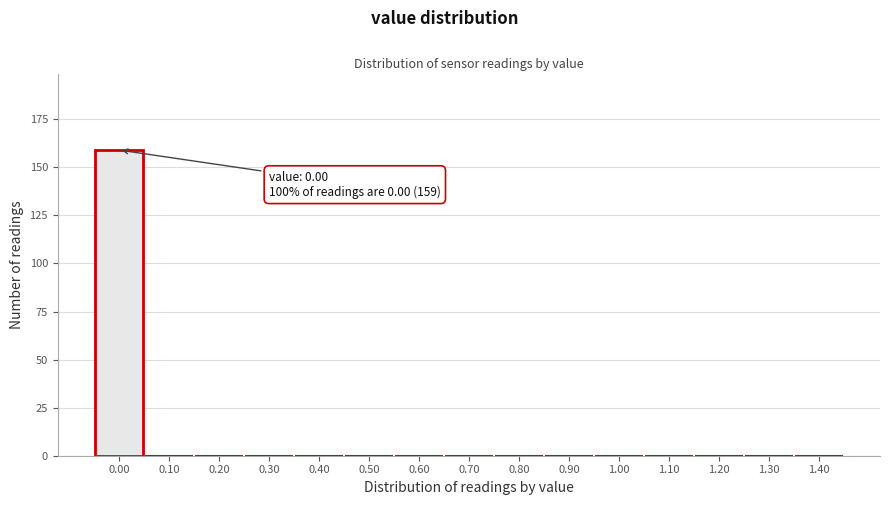

Reading left to right, what are all the values shown in this chart?

0.00=159	0.10=0	0.20=0	0.30=0	0.40=0	0.50=0	0.60=0	0.70=0	0.80=0	0.90=0	1.00=0	1.10=0	1.20=0	1.30=0	1.40=0